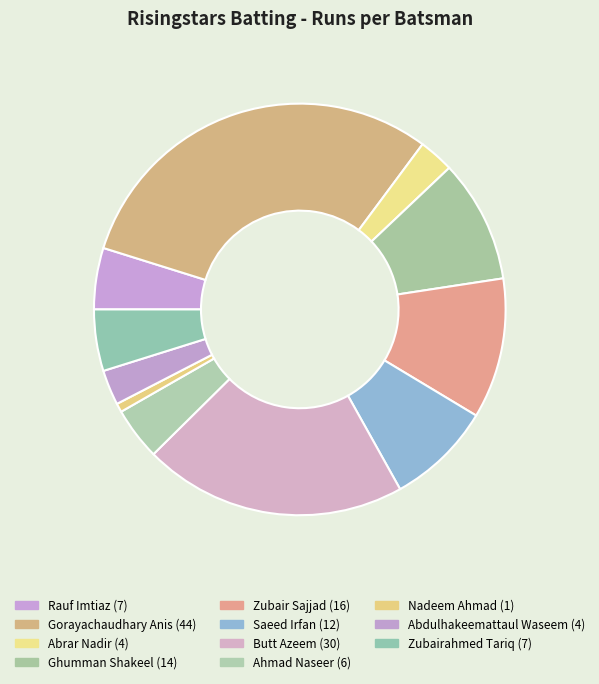

To the nearest percent, what percentage of the pie is Butt Azeem?

21%